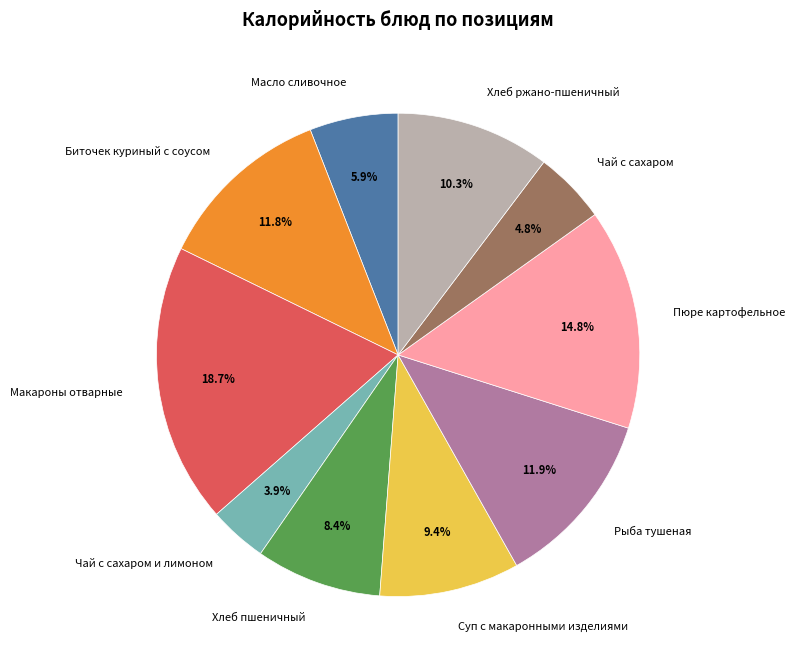

To the nearest percent, what is the combined percentage of Хлеб ржано-пшеничный and Макароны отварные?

29%